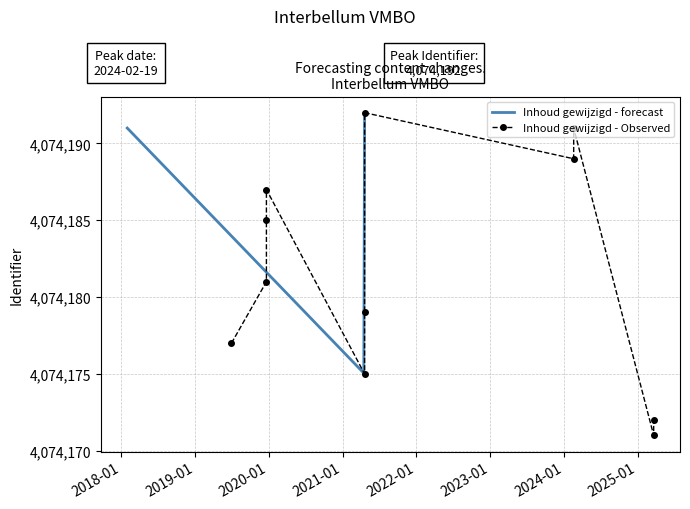

True or false: Inhoud gewijzigd - Observed and Inhoud gewijzigd - forecast intersect in this chart.

False